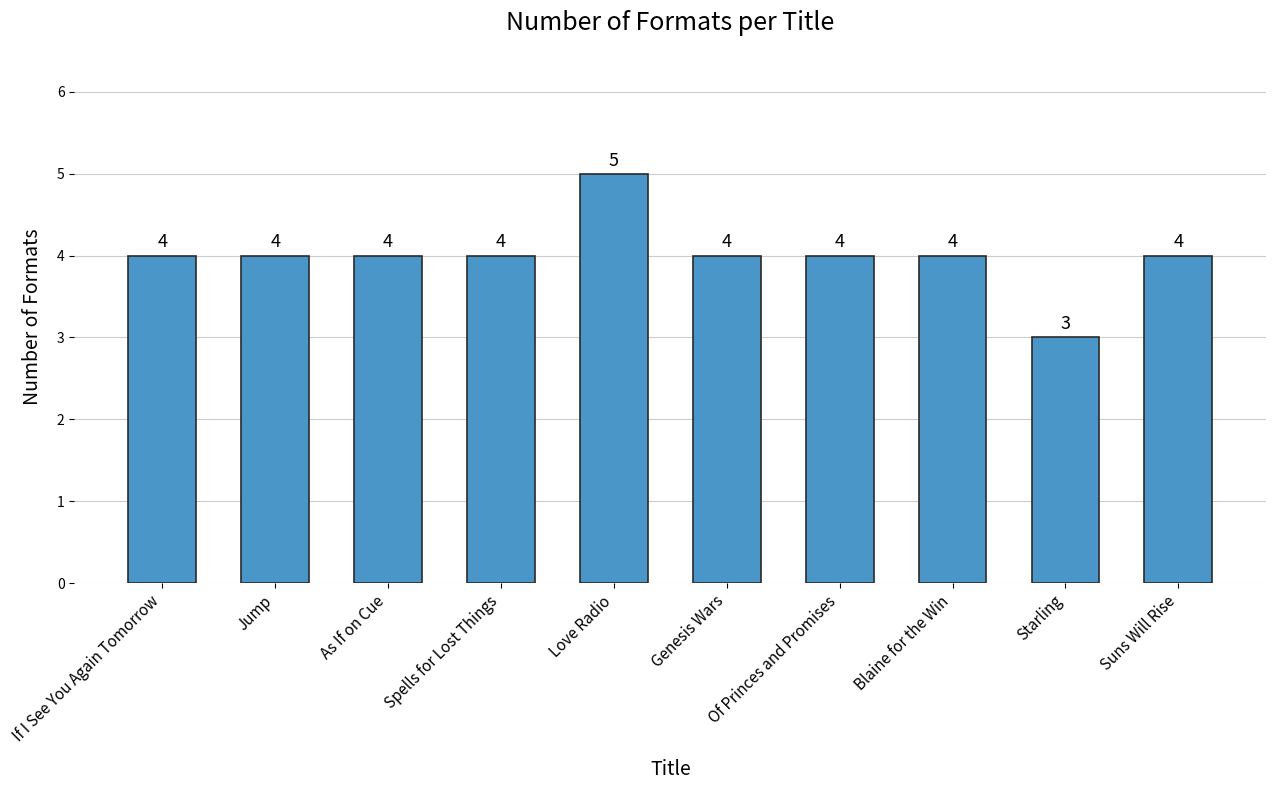

What is the difference between the maximum and second lowest values?

1